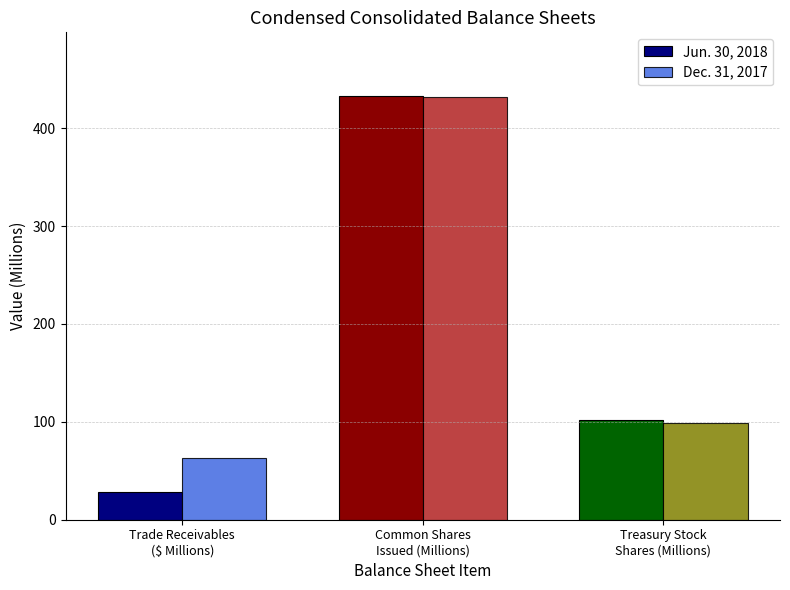

What is the label of the 1st bar from the right?

Treasury Stock
Shares (Millions)